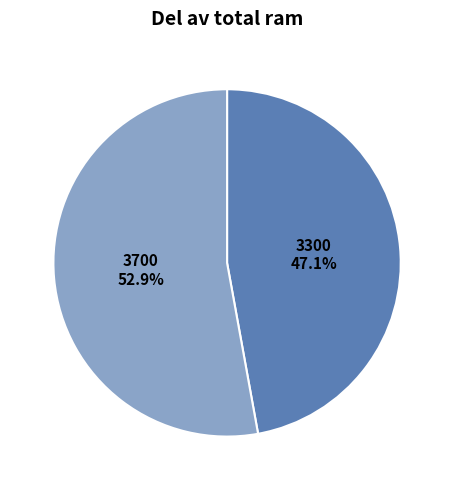

What is the smallest slice in the pie chart?

3300